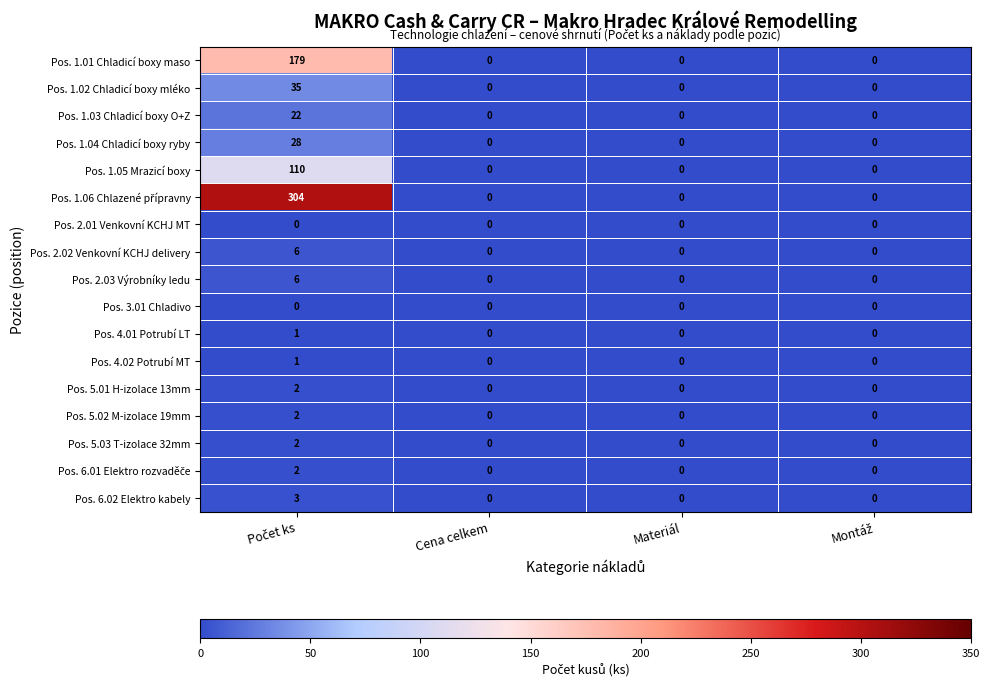

Is it true that Pos. 1.05 Mrazicí boxy equals 68 at Cena celkem?

False